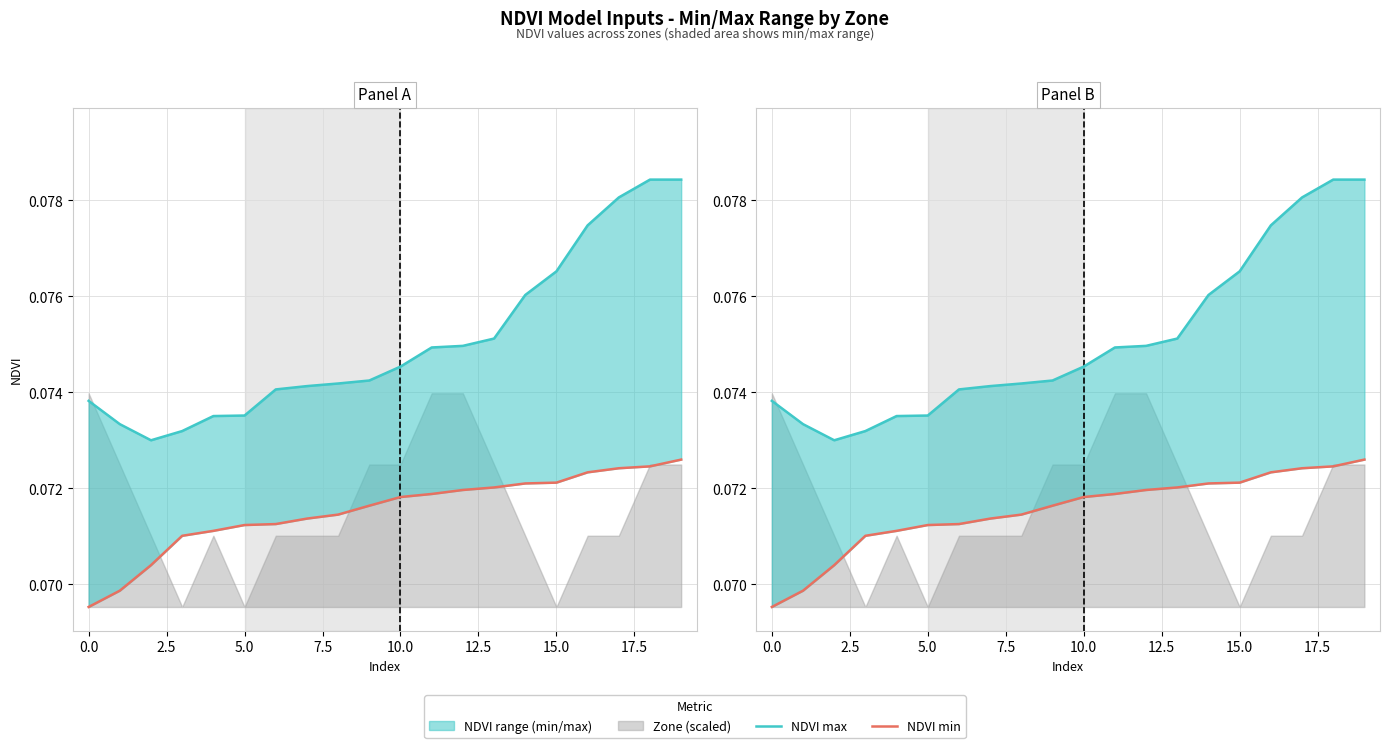

Which series has the largest range (max minus min)?

NDVI max